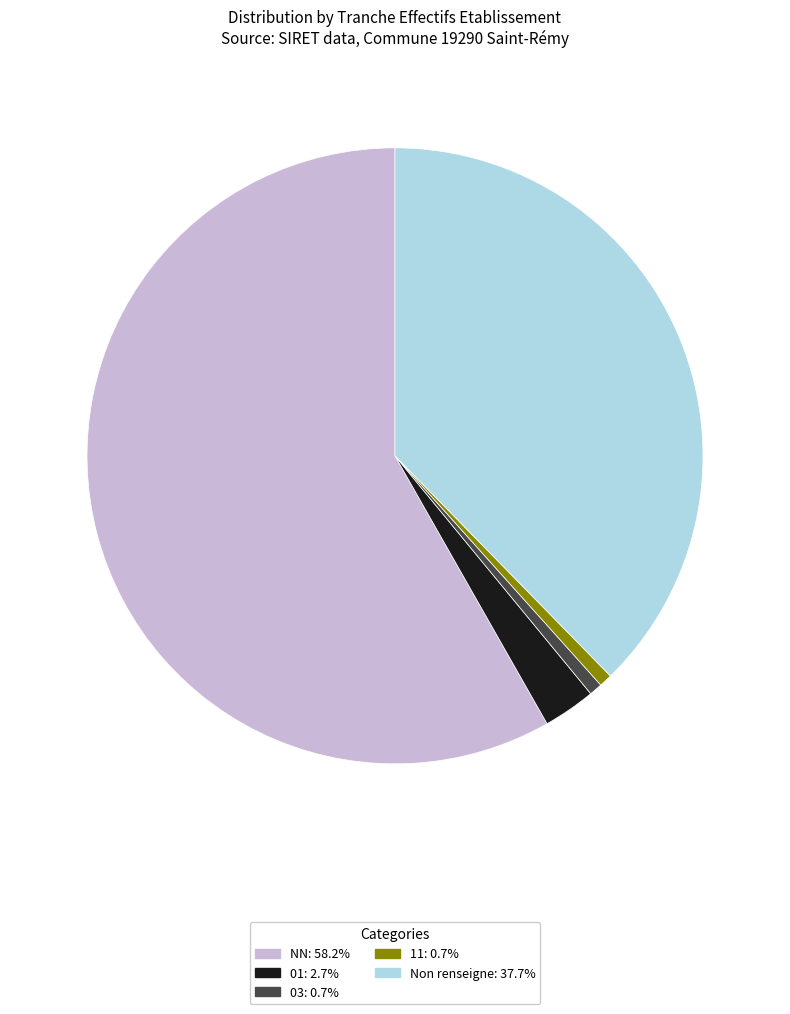

Is the sum of 01: 2.7% and NN: 58.2% greater than half?

Yes